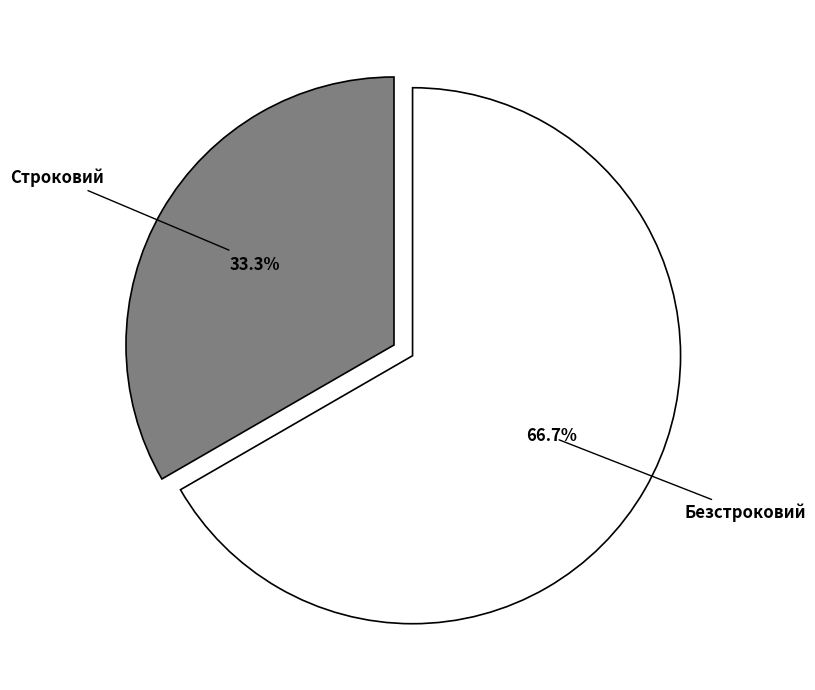

What percentage is NOT represented by Безстроковий?

33.3%